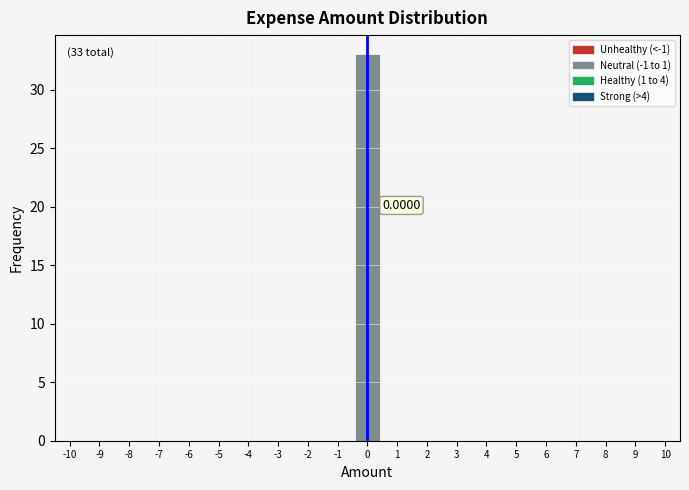

Over which range of the x-axis is the bar tallest?

-0.5 to 0.5